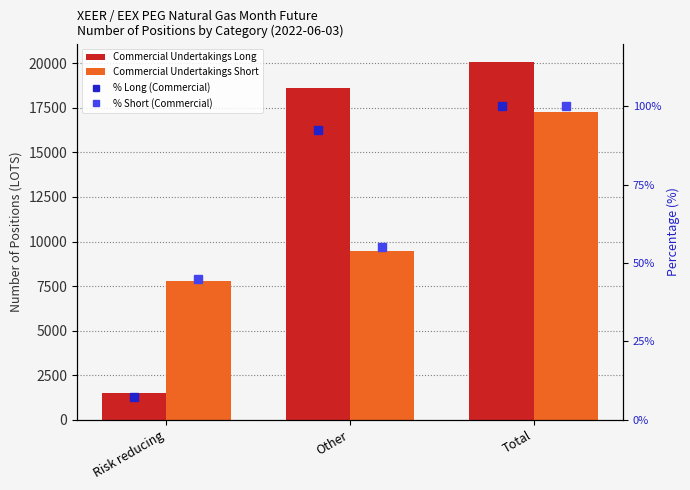

Reading left to right, transcribe all the data shown in this chart.

Commercial Undertakings Long: 1496.0	18600.0	20096.0
Commercial Undertakings Short: 7763.0	9480.0	17243.0
% Long (Commercial): 7.4	92.6	100.0
% Short (Commercial): 45.0	55.0	100.0